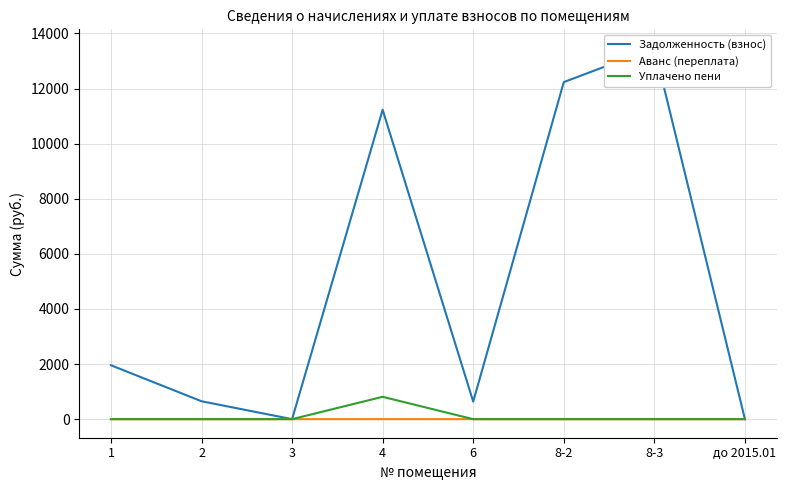

True or false: Аванс (переплата) has more than 1 interior local peaks.

False